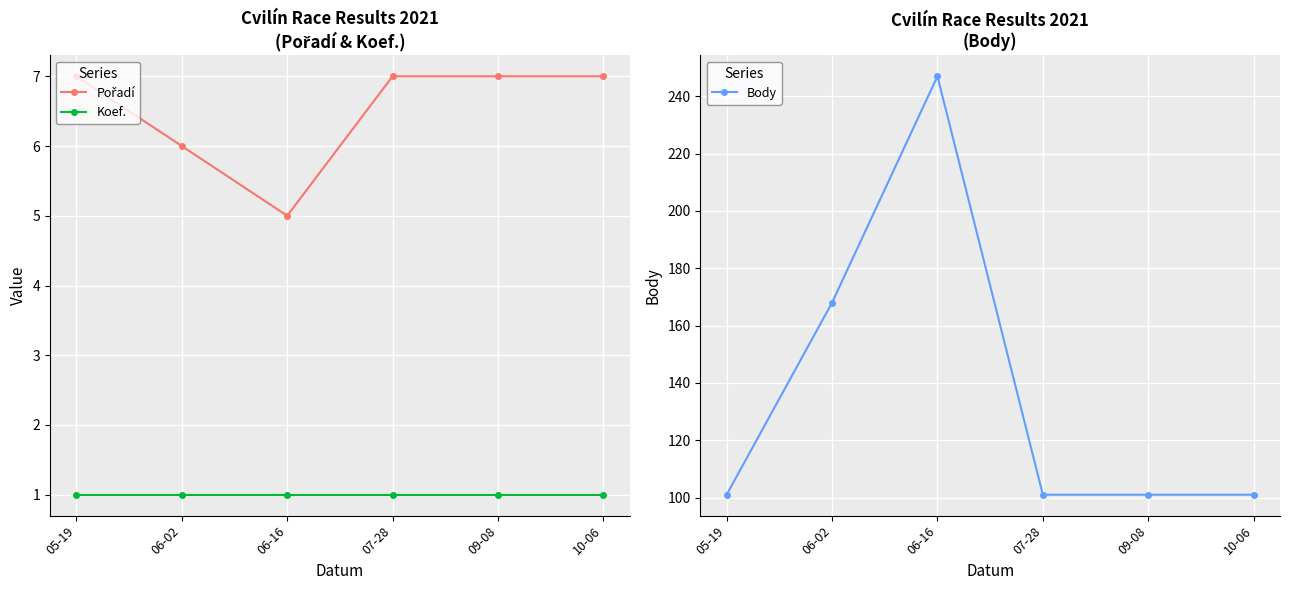

Between 07-28 and 06-16, which is larger?

07-28